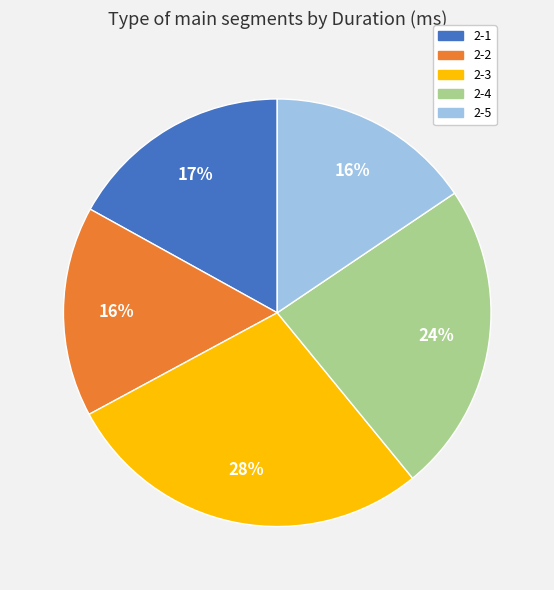

Do 2-5 and 2-3 together represent more than half of the pie?

No